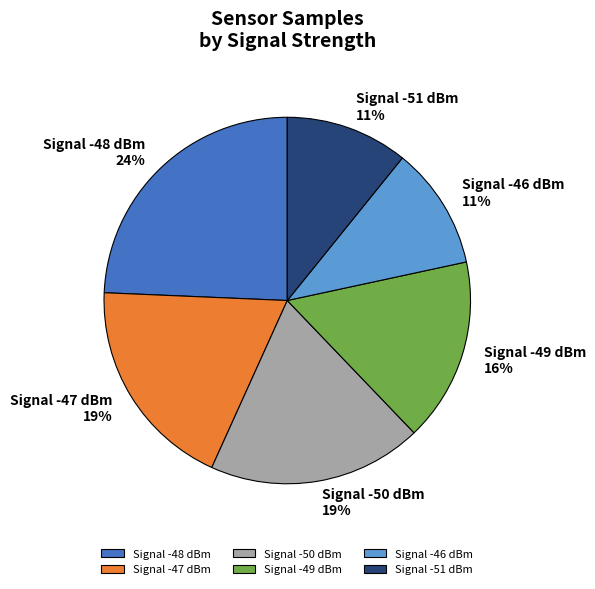

To the nearest percent, what is the average slice percentage?

17%